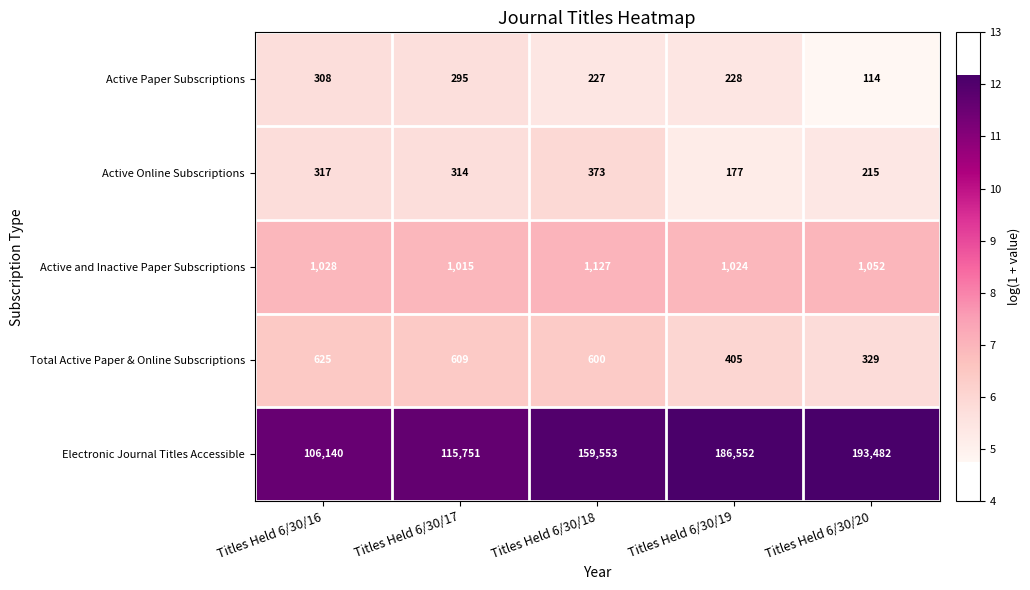

True or false: Total Active Paper & Online Subscriptions has a value of 1045 at Titles Held 6/30/17.

False